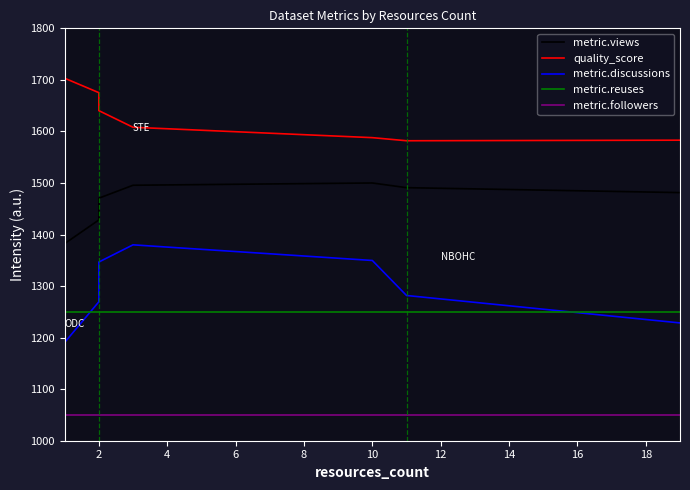

How many distinct data groups are displayed?

5